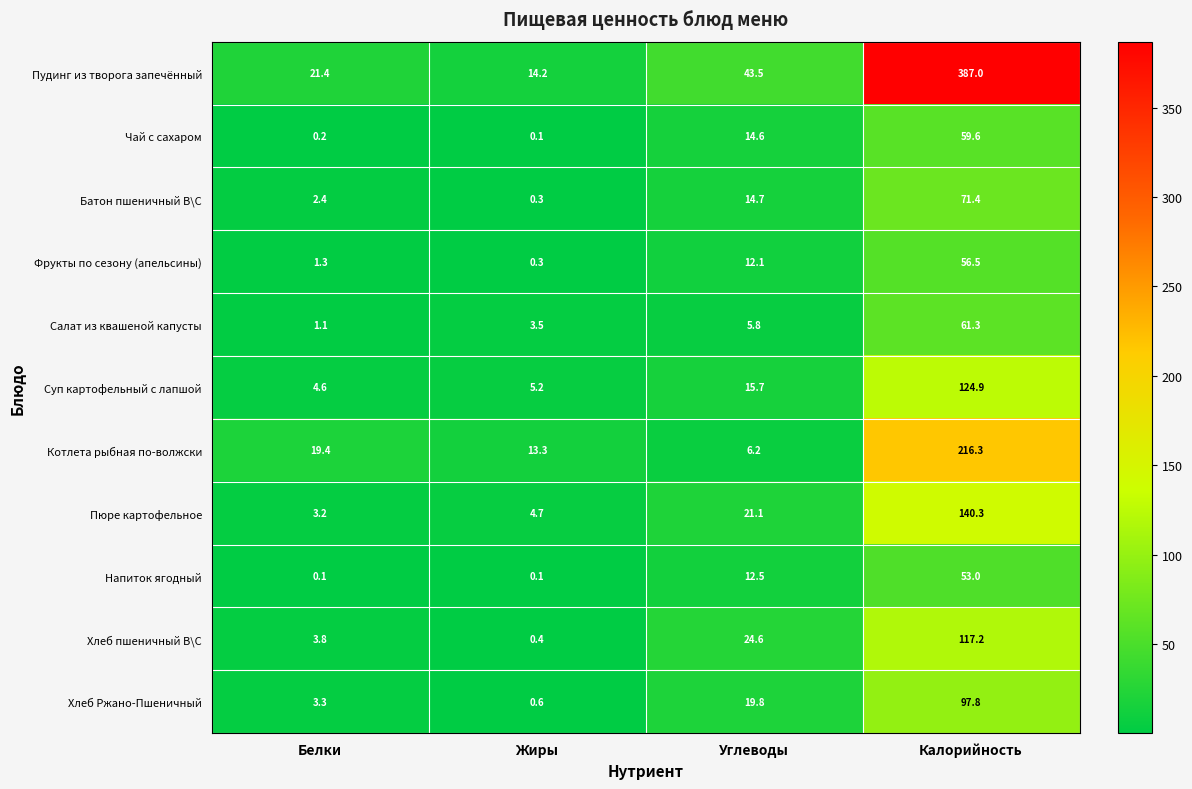

Where does the Пюре картофельное series first go above 21?

Углеводы